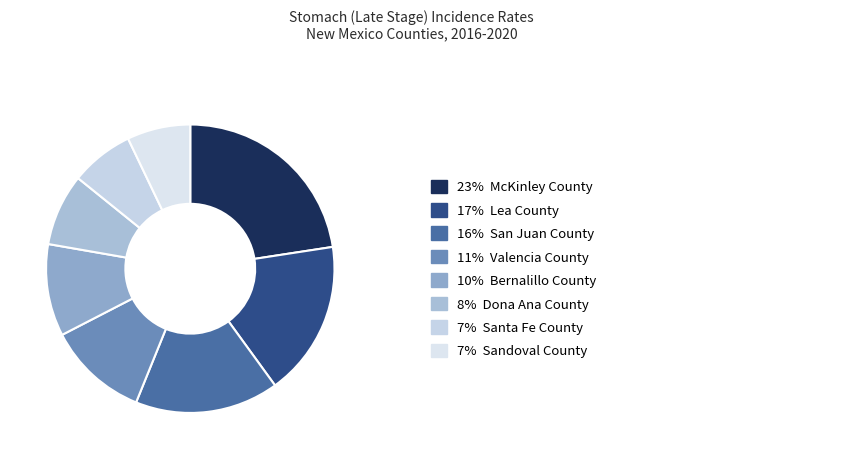

Count the number of slices in the pie.

8